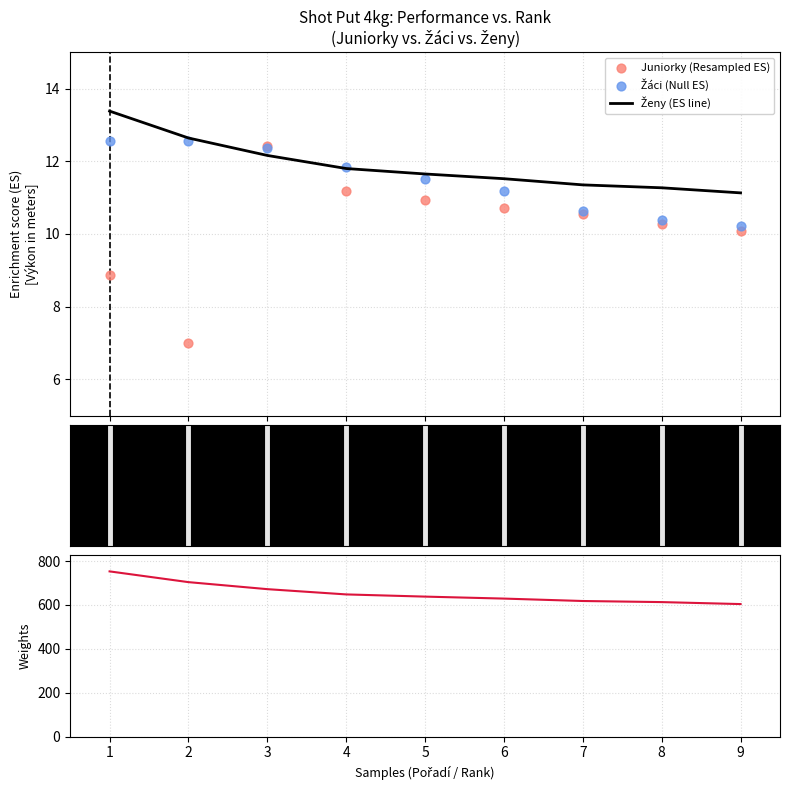

Which series has the largest Y range (max minus min)?

vrh koulí 4kg Juniorky